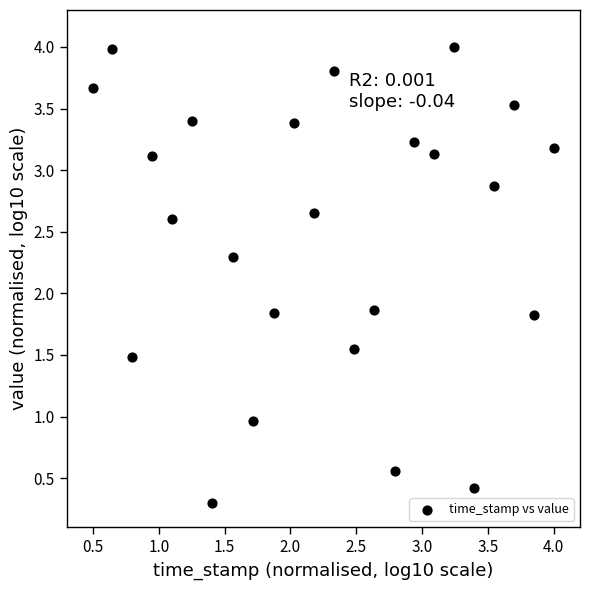

What is the range of Y values (max minus min)?

3.7